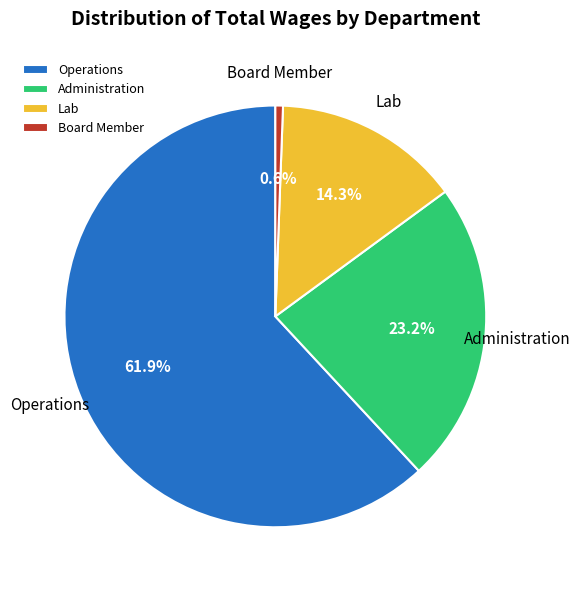

How many slices are in this pie chart?

4